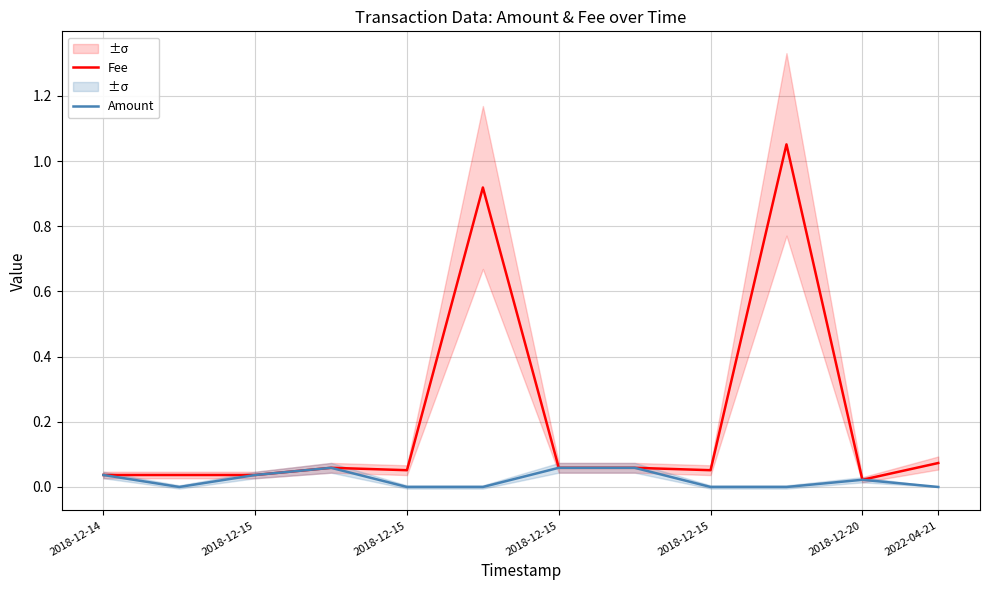

Which series has the largest range (max minus min)?

Fee